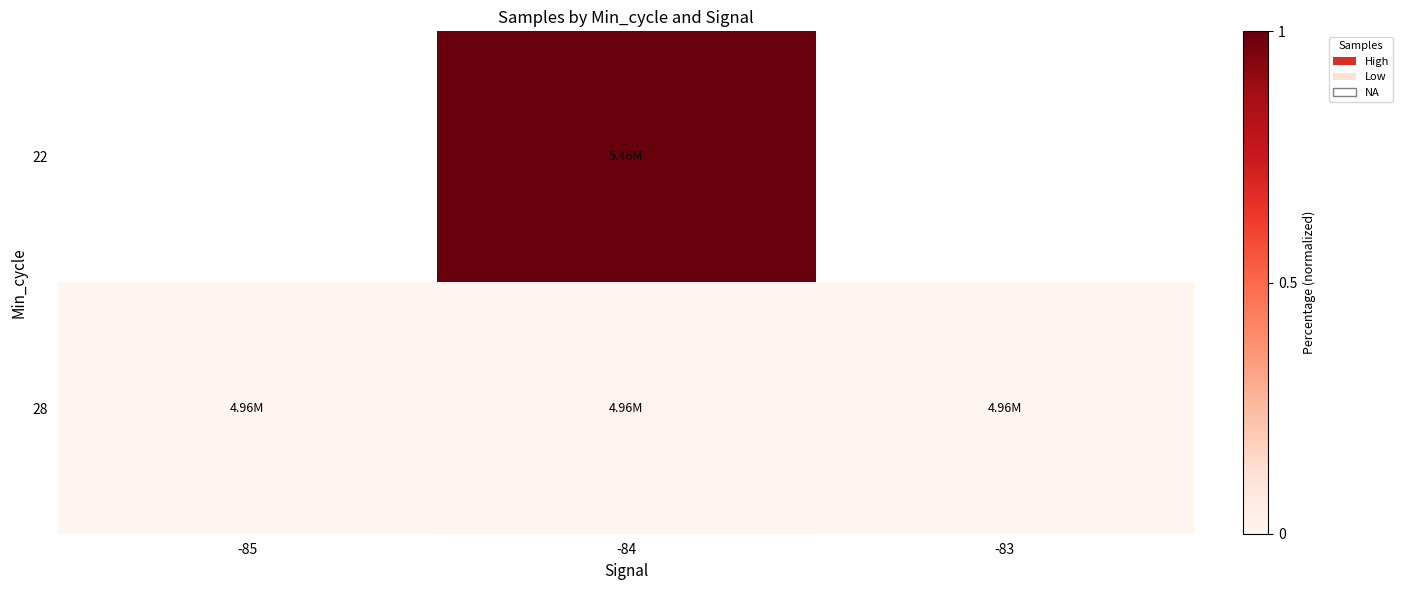

At which category is the sum across all series the highest?

-84